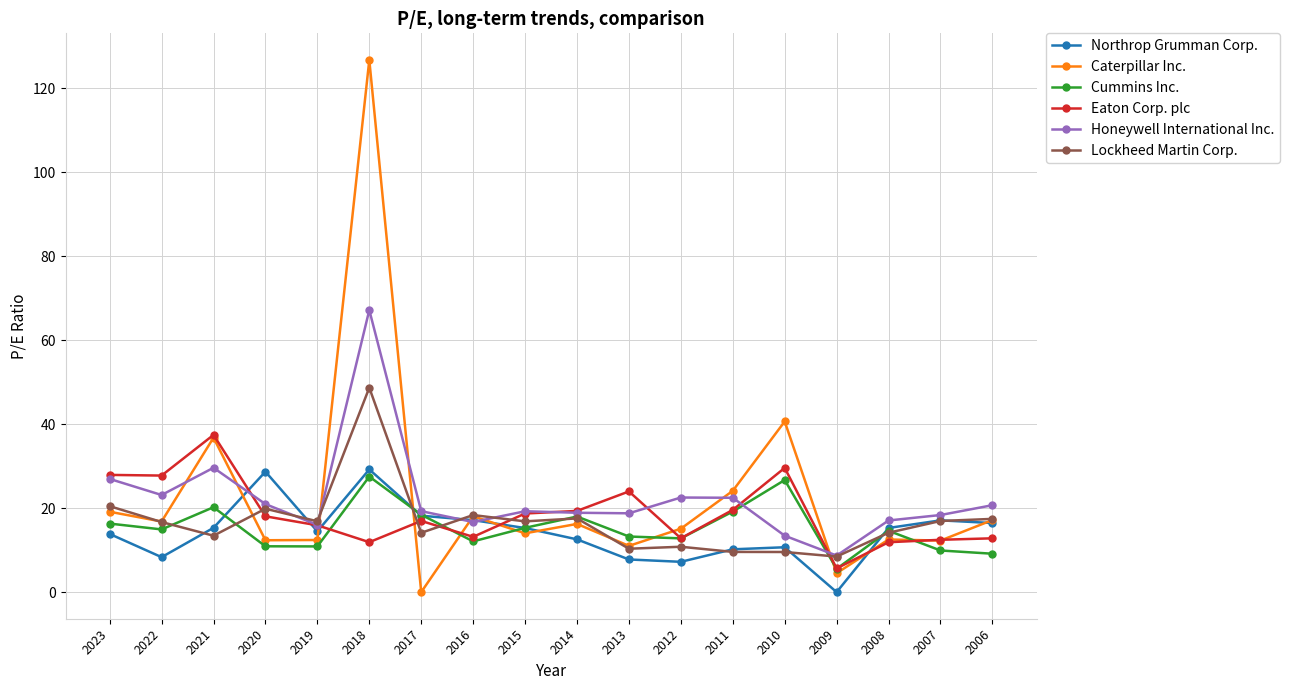

The Caterpillar Inc. series shows 40.7 at 2010. True or false?

True